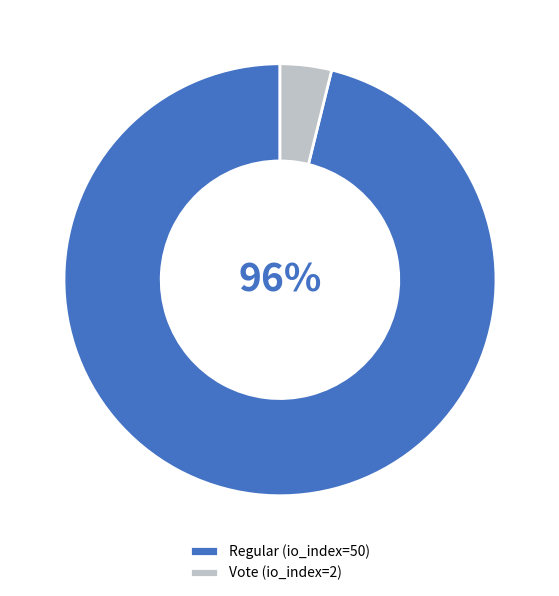

Do Regular (io_index=50) and Vote (io_index=2) together represent more than half of the pie?

Yes